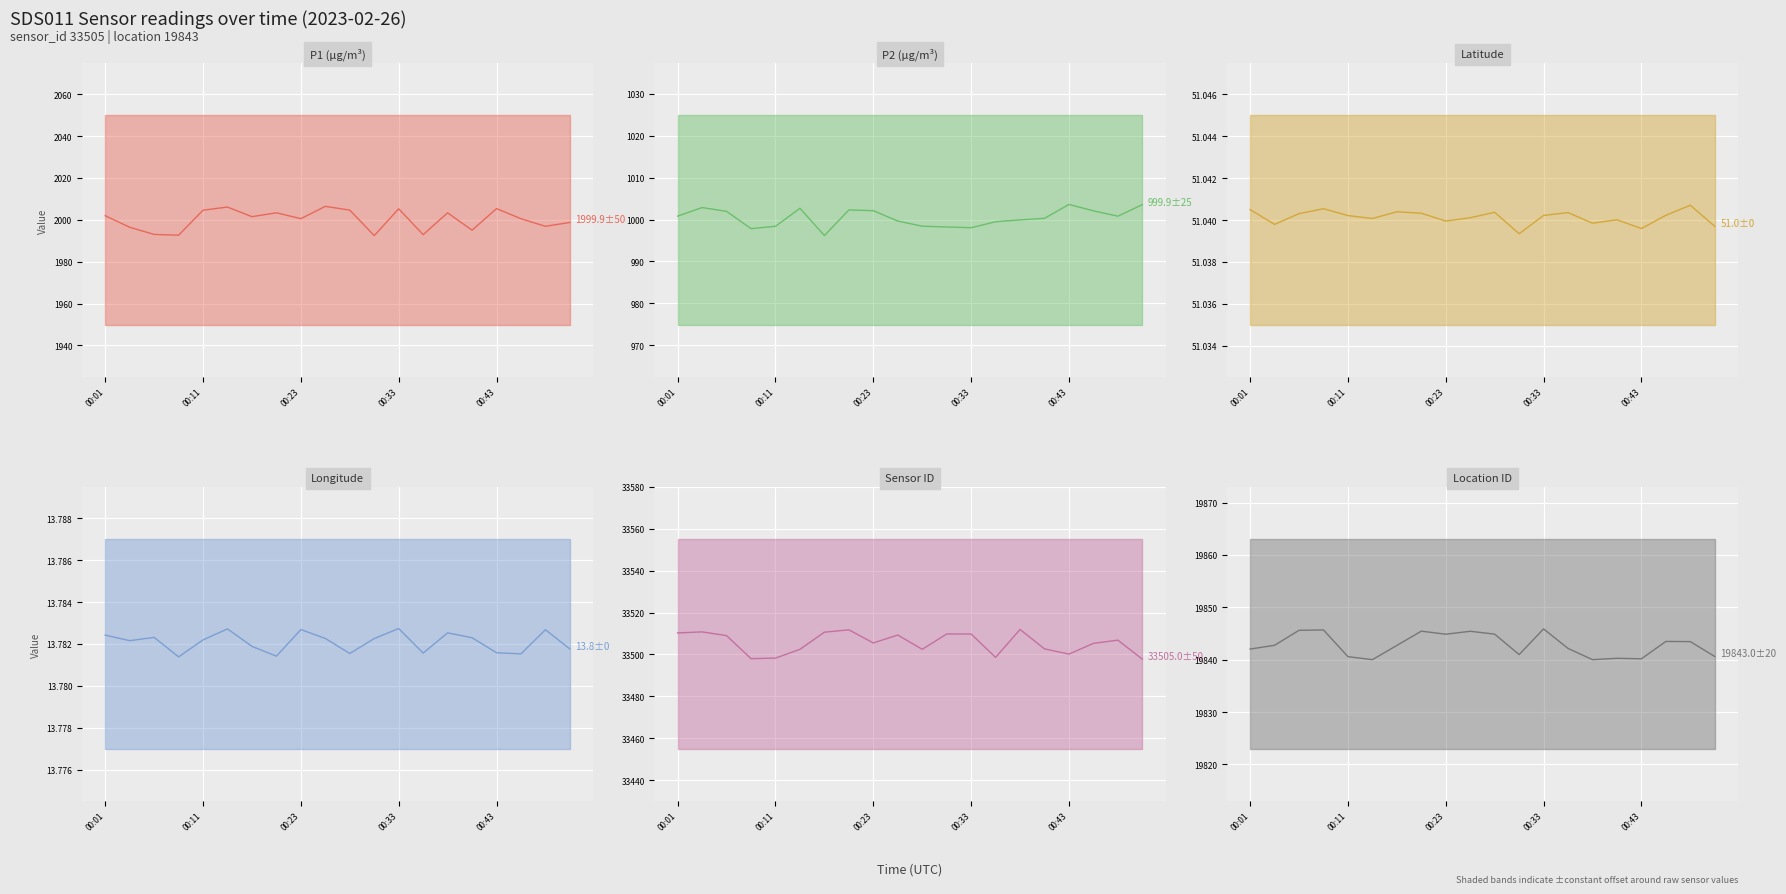

True or false: lon (mean) and location (mean) cross at least once.

False